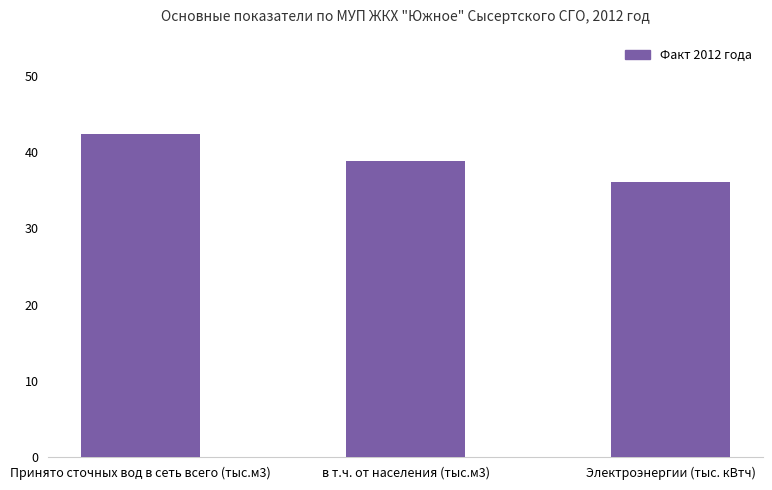

What is the difference between the values at в т.ч. от населения (тыс.м3) and Принято сточных вод в сеть всего (тыс.м3)?

3.5